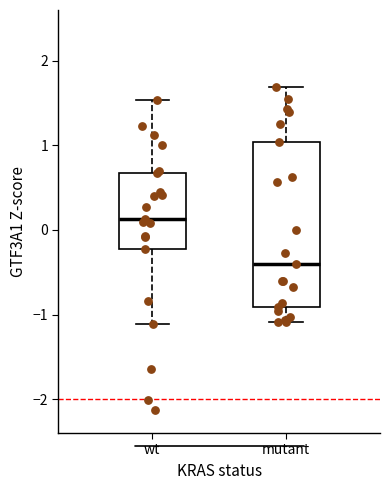

Which box's median line is the lowest?

mutant